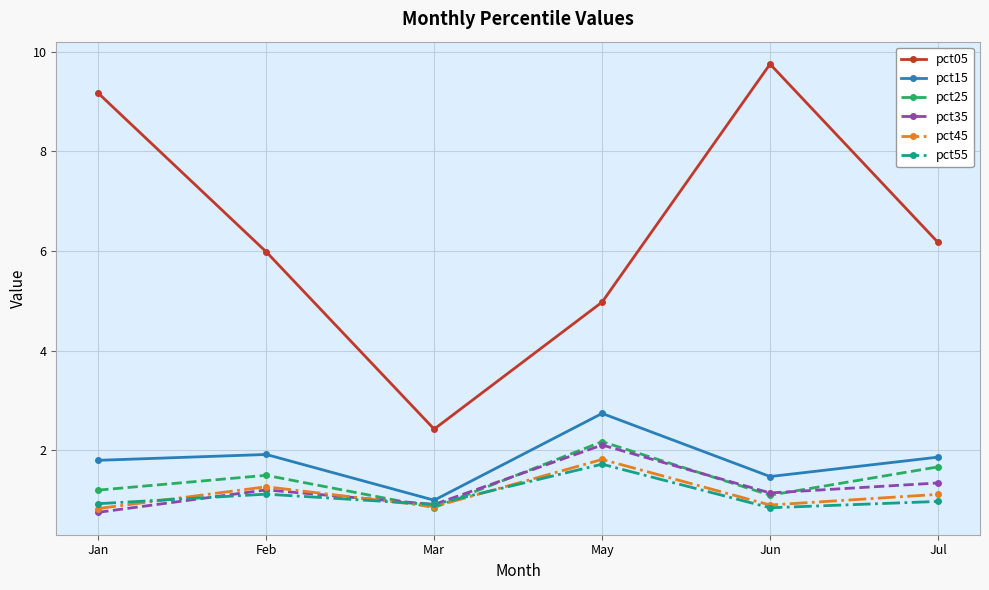

Is this an area chart (filled region under the line)?

No